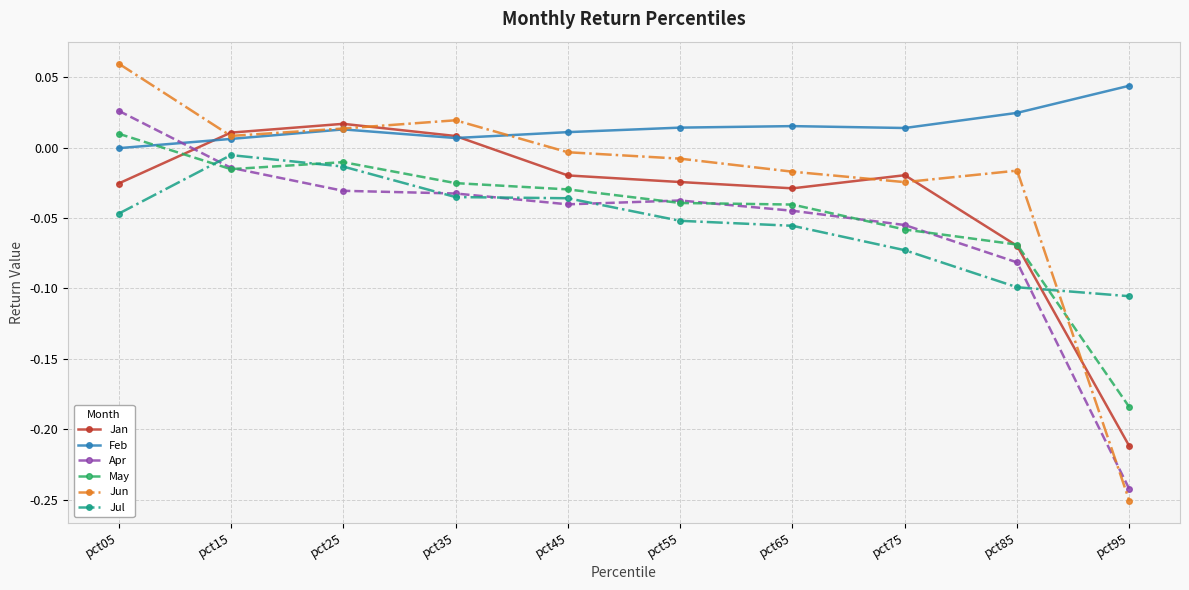

Which category has the highest value in the Jul series?

pct15